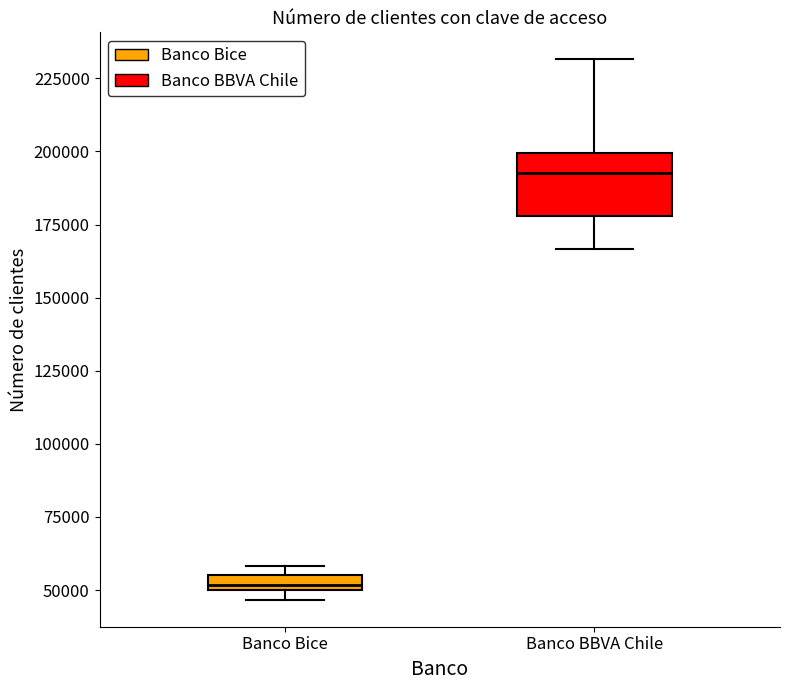

Comparing the boxes themselves (not the whiskers), which one is the tallest?

Banco BBVA Chile